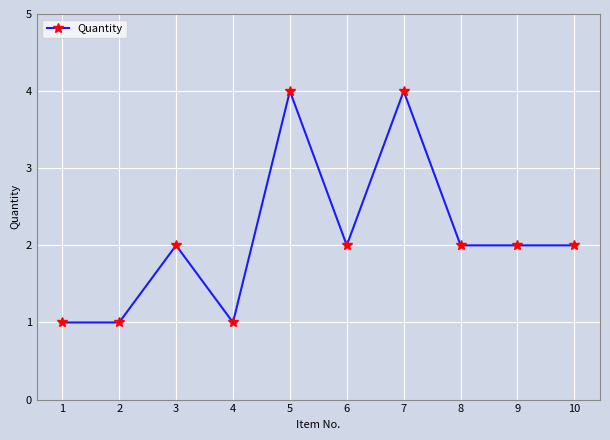

What is the change in value from 4 to 6?

+1